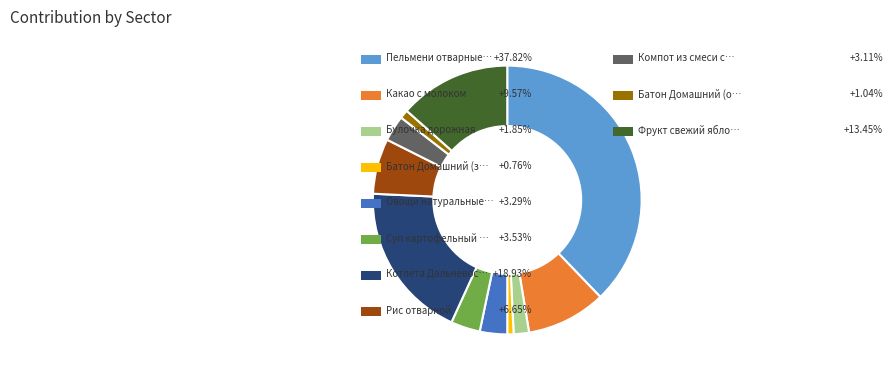

Is there any slice that represents more than half of the pie?

No